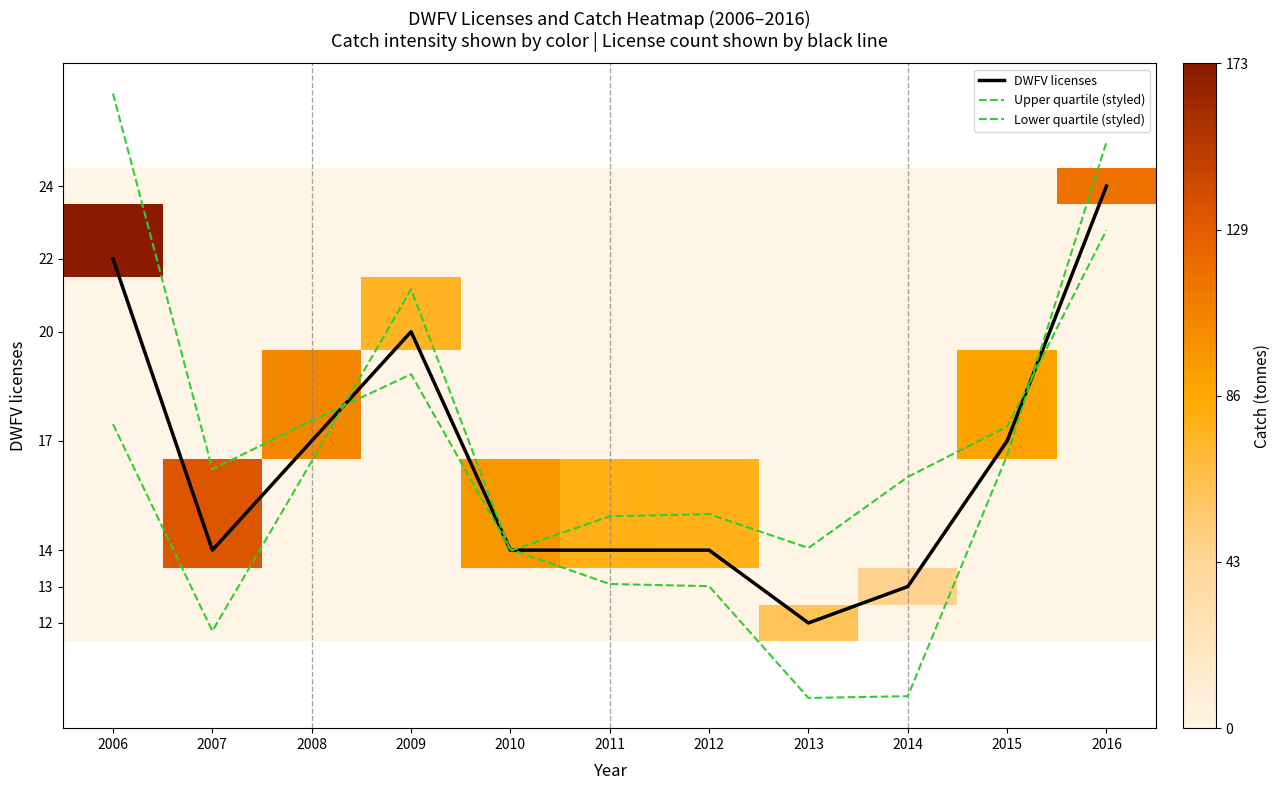

How many values in the DWFV licenses series are below 14?

2